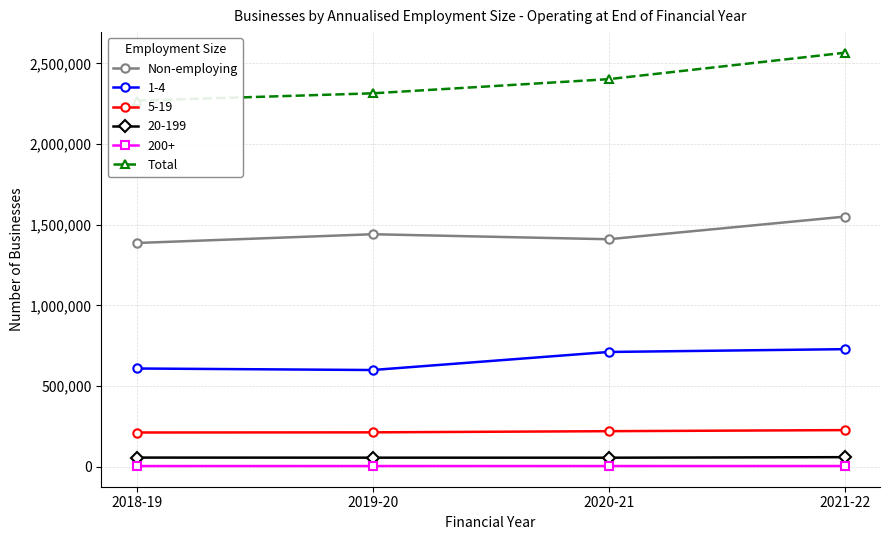

Does the chart display data point markers on the line(s)?

Yes